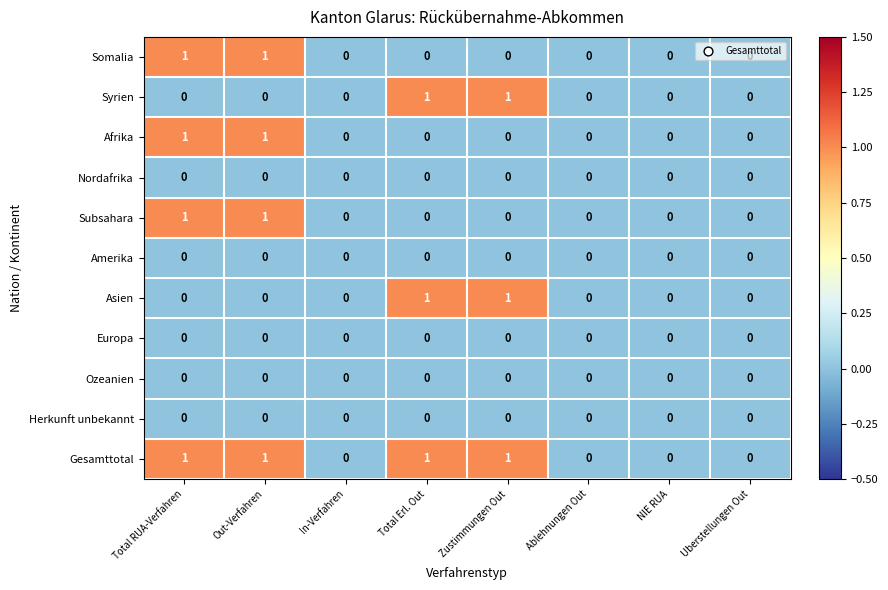

How many categories are shown in the chart?

8